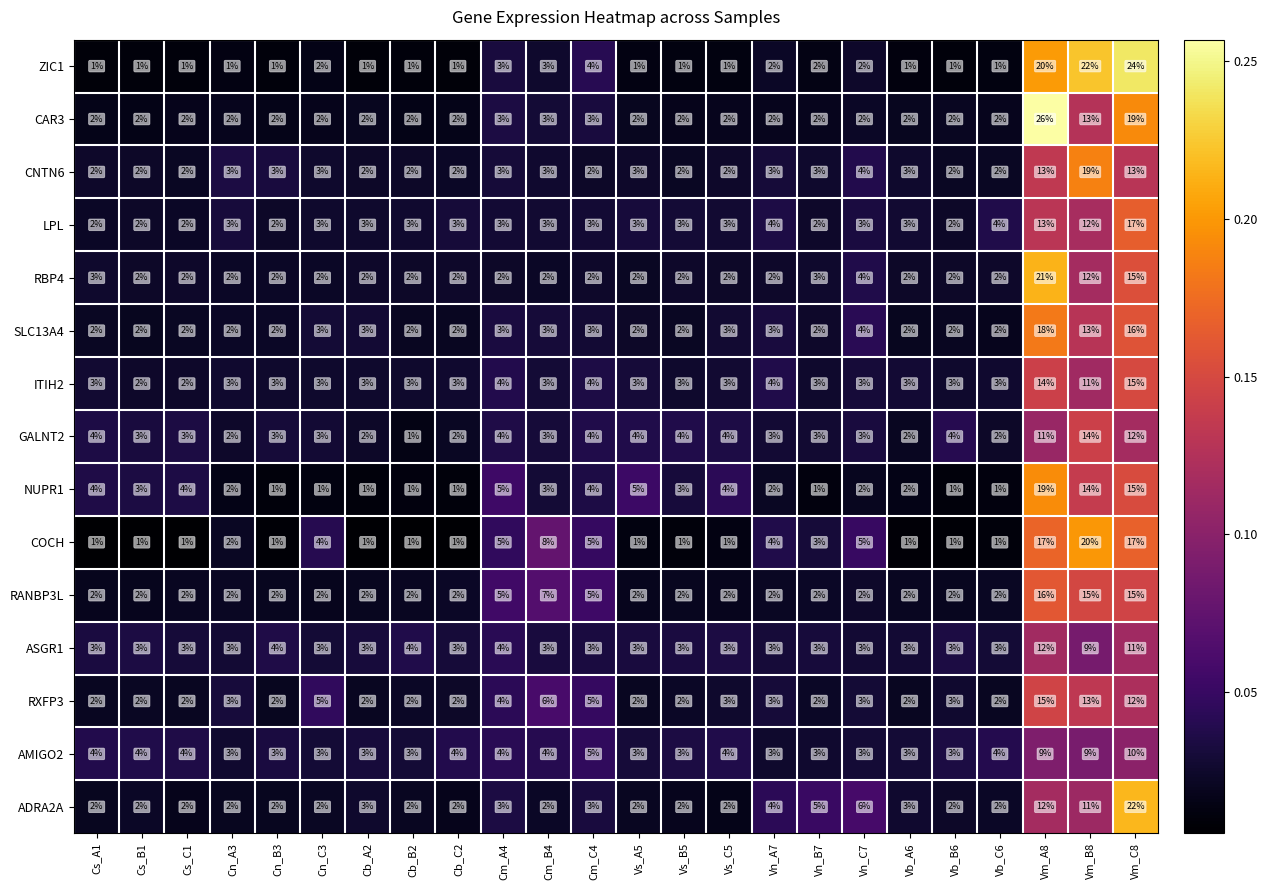

At how many categories does at least one series exceed 0?

24